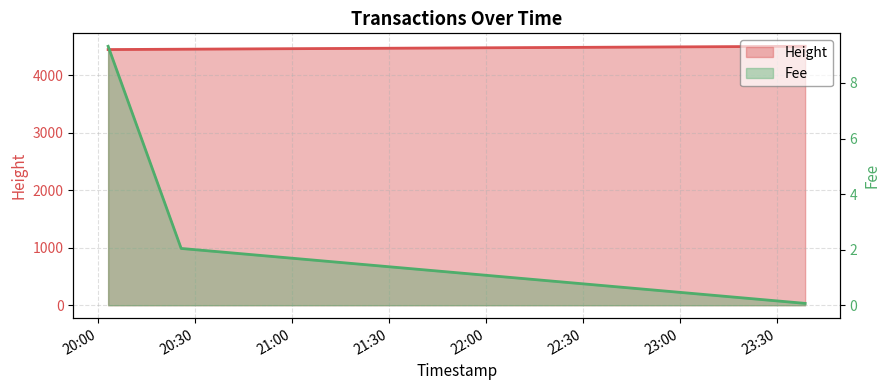

Which series has the largest range (max minus min)?

Height